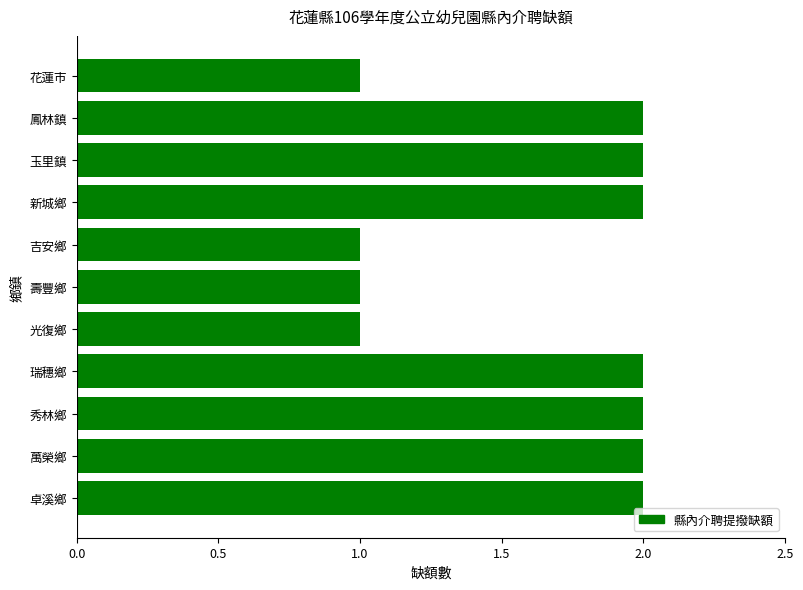

Between 花蓮市 and 玉里鎮, which is larger?

玉里鎮